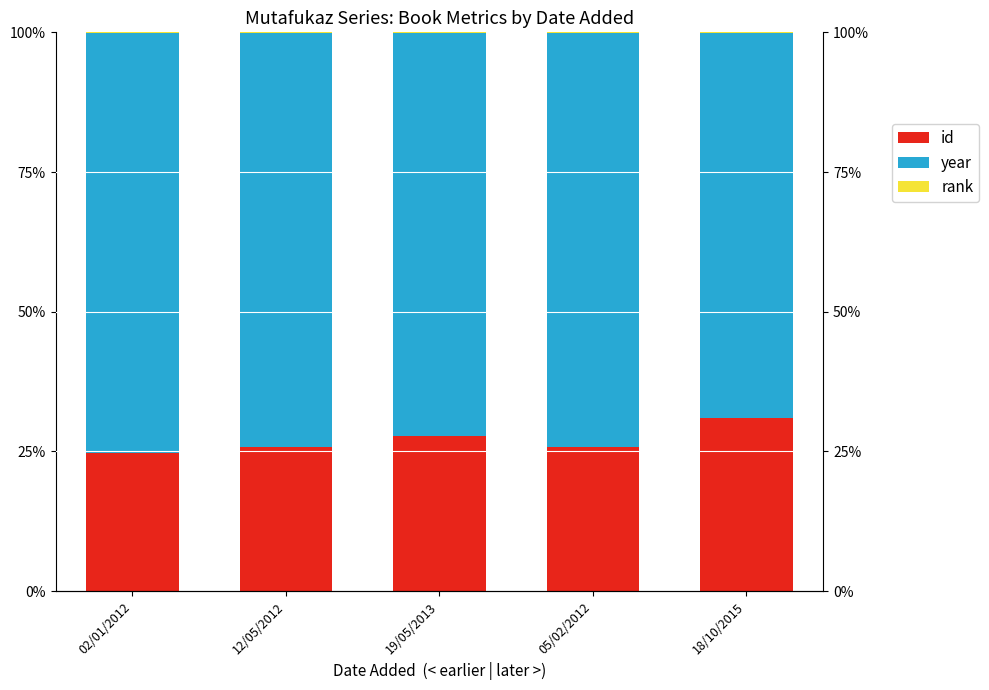

What is the spread (max minus min) of values at 18/10/2015?

68.9